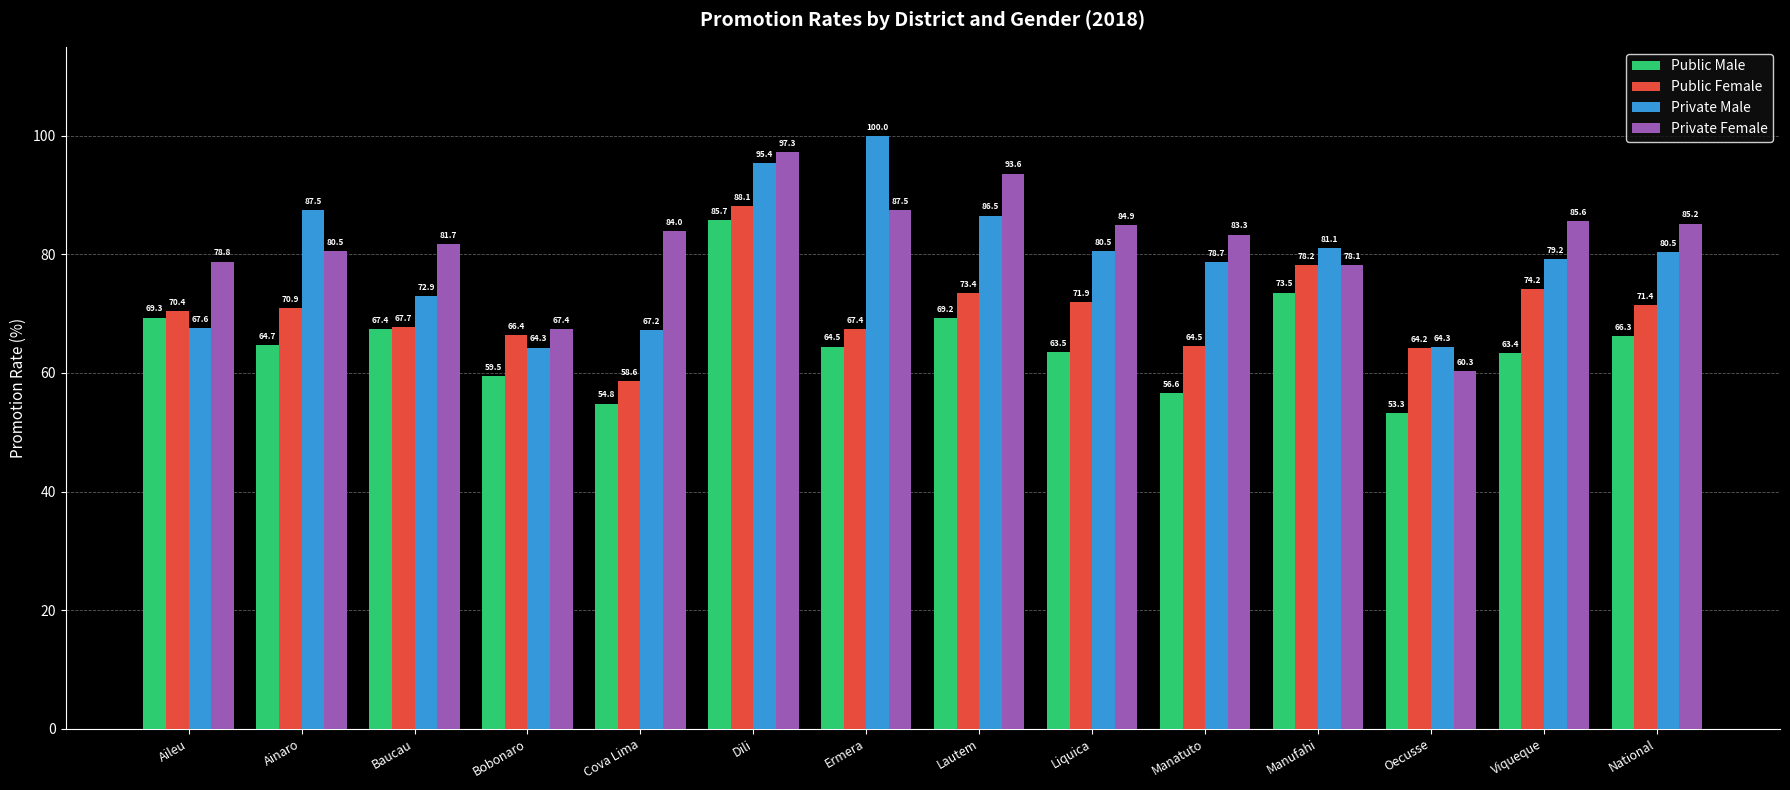

List the series in order of their peak value, highest first.

Private Male, Private Female, Public Female, Public Male